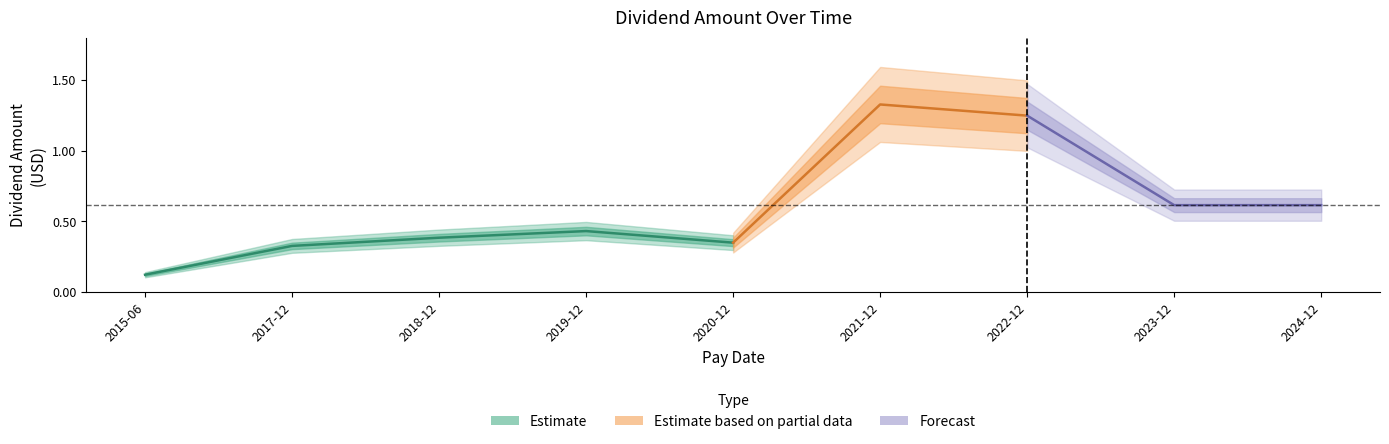

Reading left to right, transcribe all the data shown in this chart.

2015-06-30=0.1	2017-12-22=0.3	2018-12-28=0.4	2019-12-31=0.4	2020-12-31=0.3	2021-12-31=1.3	2022-12-30=1.2	2023-12-20=0.6	2024-12-20=0.6